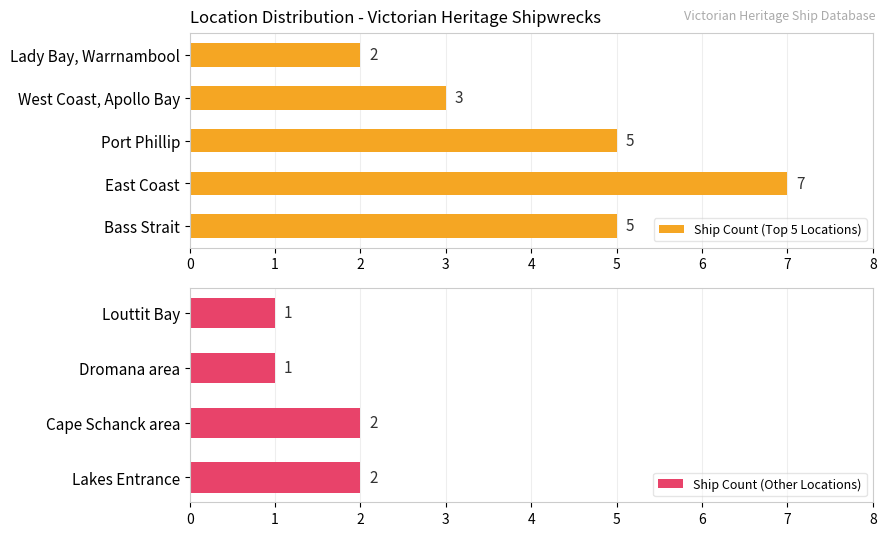

What is the label of the 8th bar from the right?

East Coast